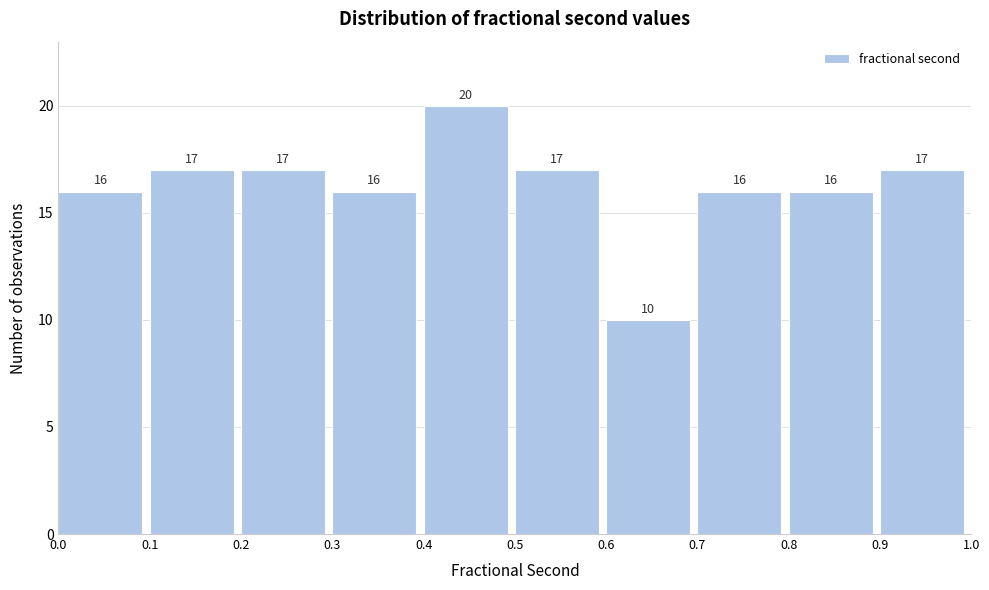

Over which range of the x-axis is the bar tallest?

0.4 to 0.5